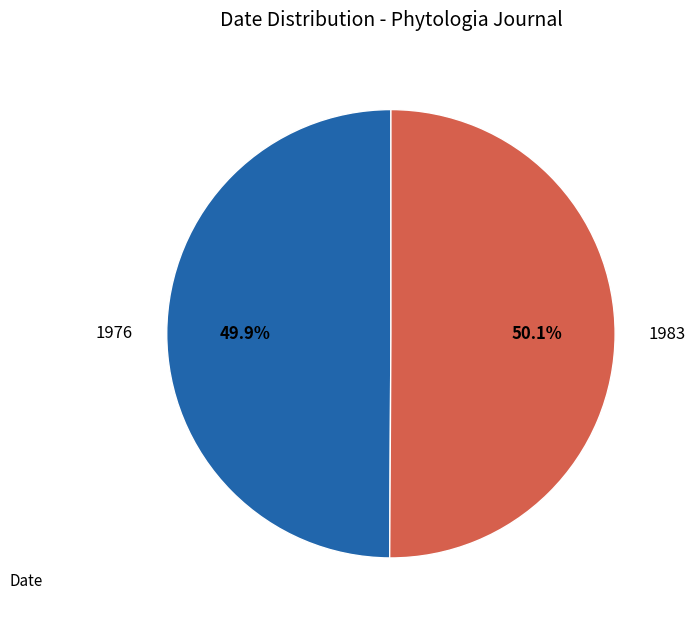

The 1983 slice represents 58% of the pie. True or false?

False